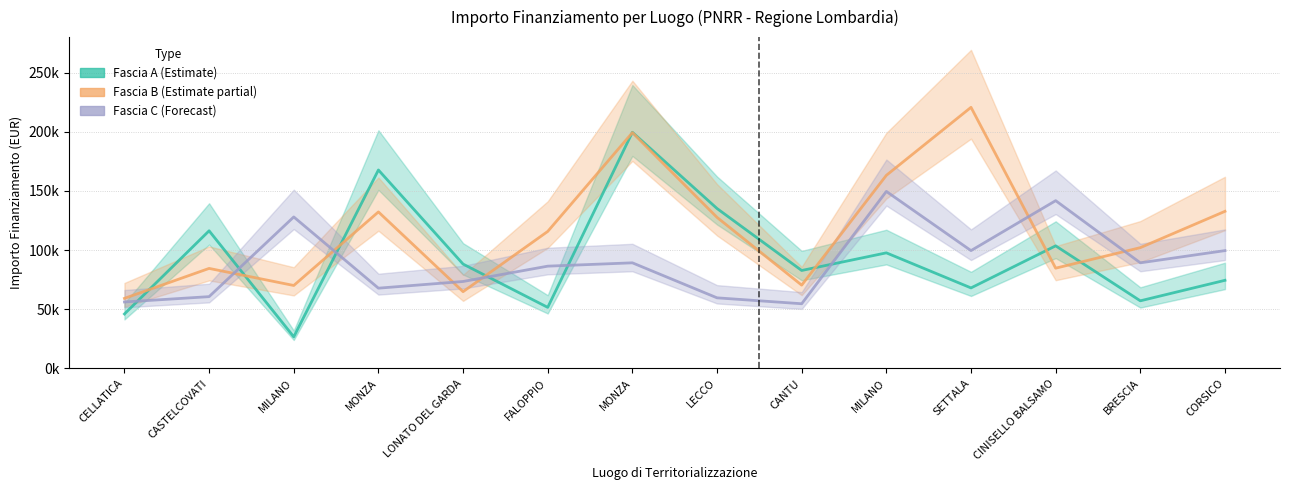

At which label does Fascia A reach its peak?

MONZA